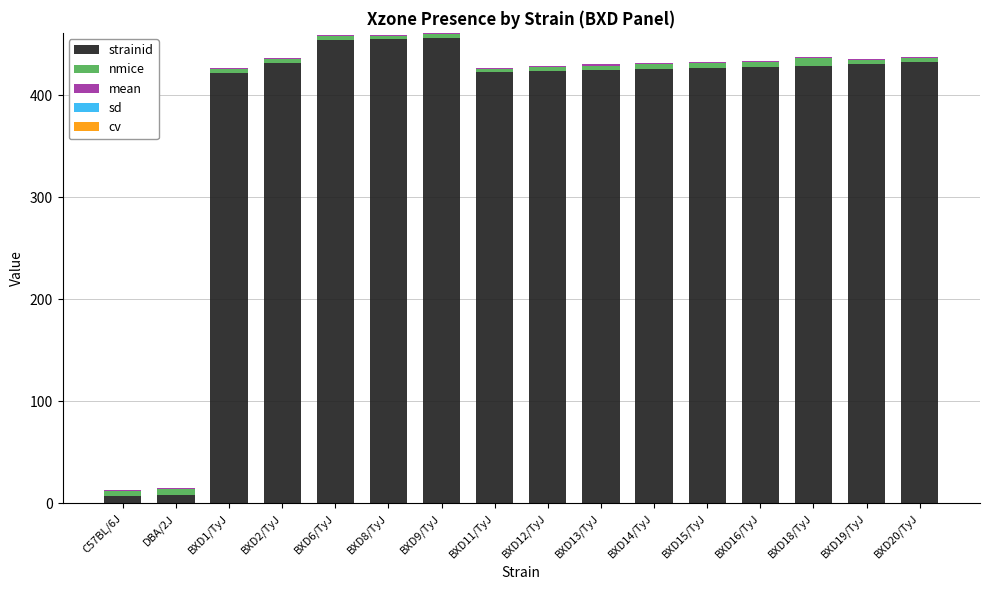

What is the highest value of the strainid series?

456